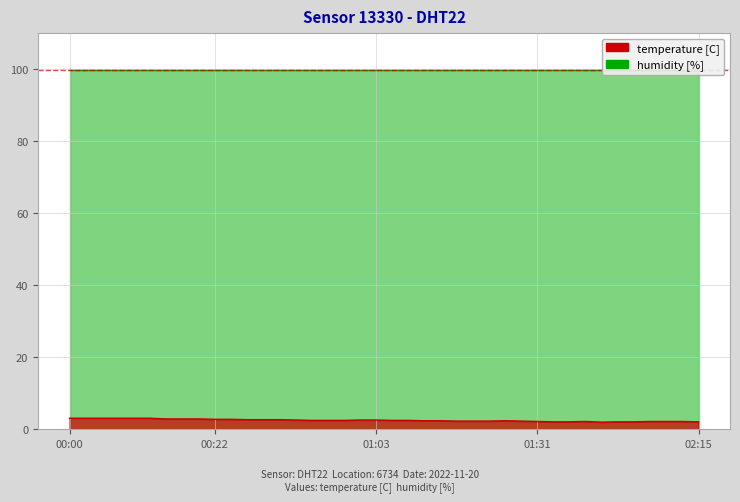

How many points are lower than both their immediate neighbors (excluding endpoints)?

1